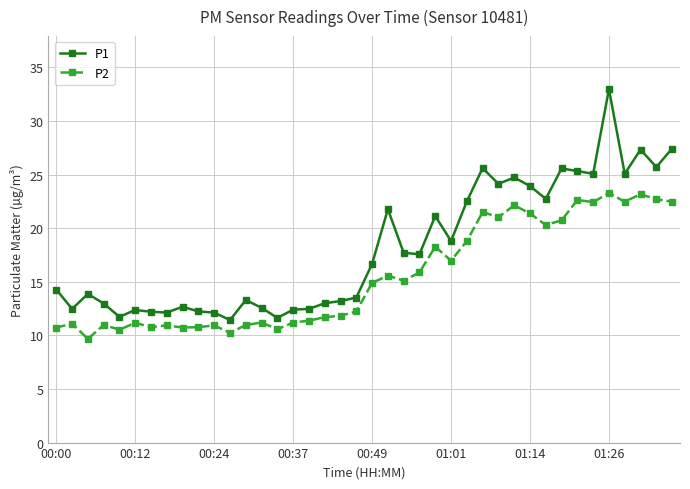

What is the value of the P2 point at the 5th from the left?

10.5